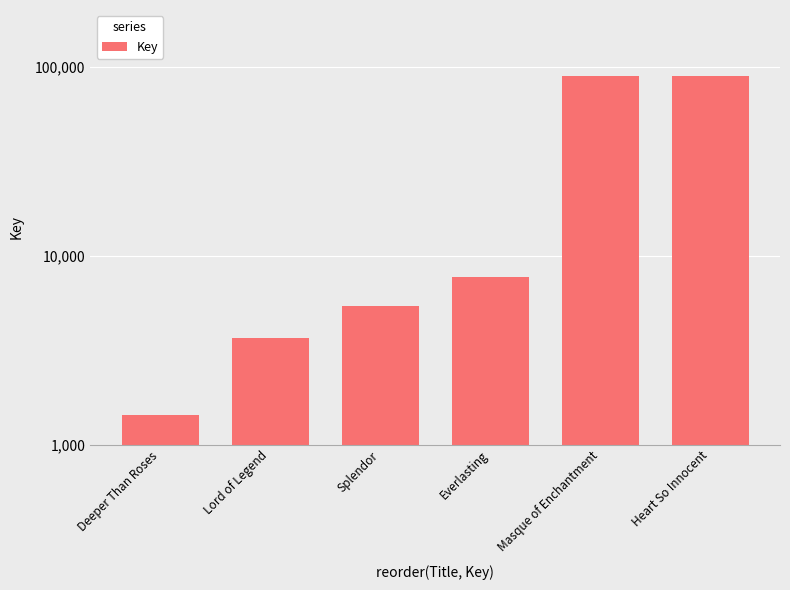

Is it true that the value at Heart So Innocent is 89052?

True